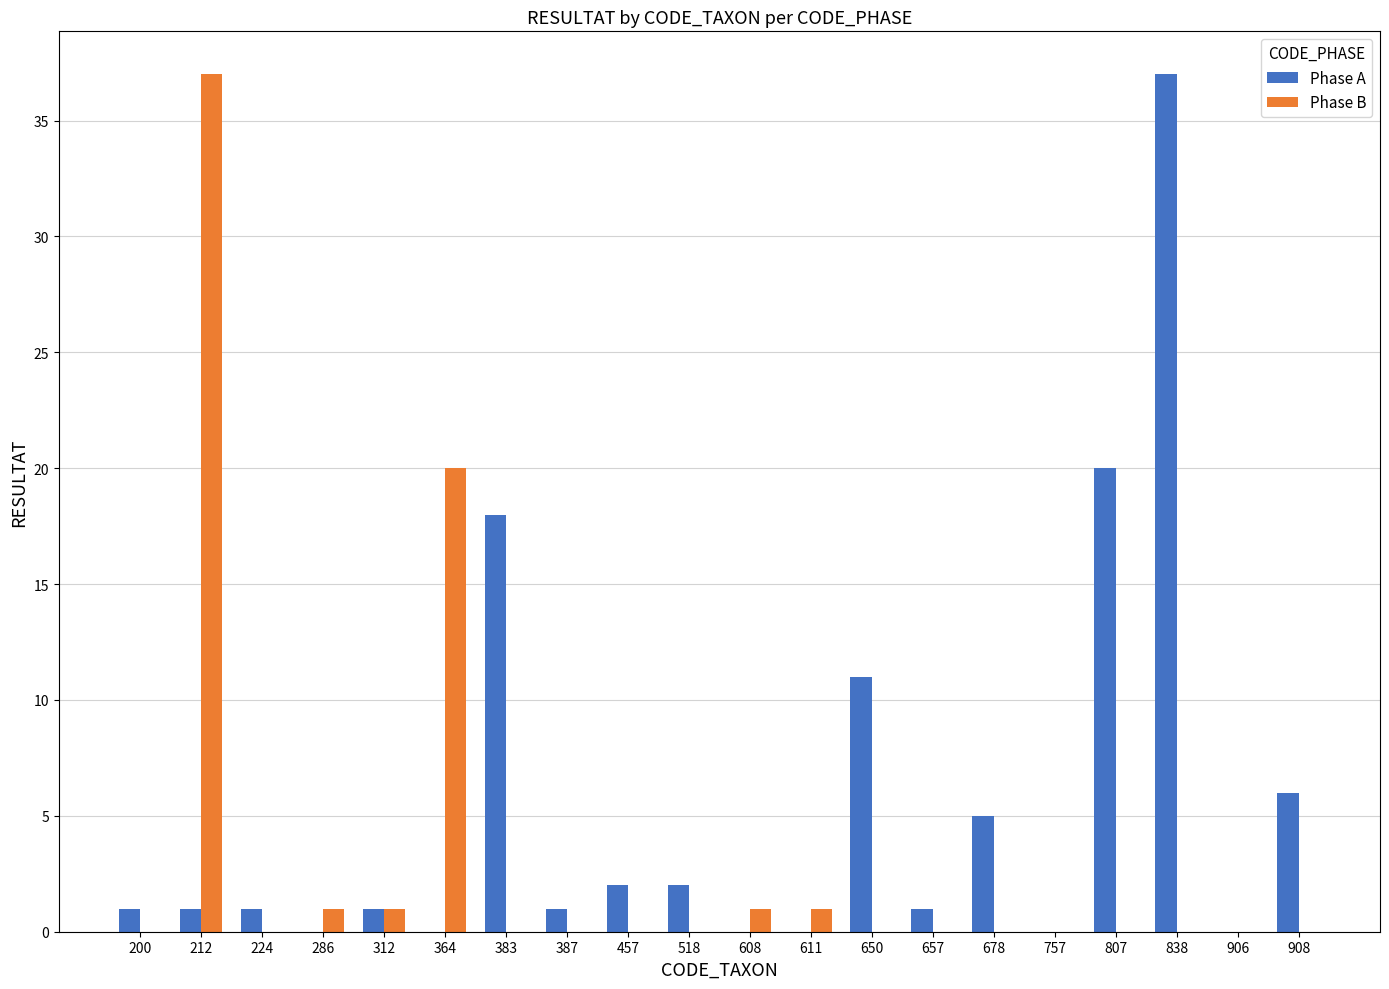

What is the maximum value for Phase A?

37